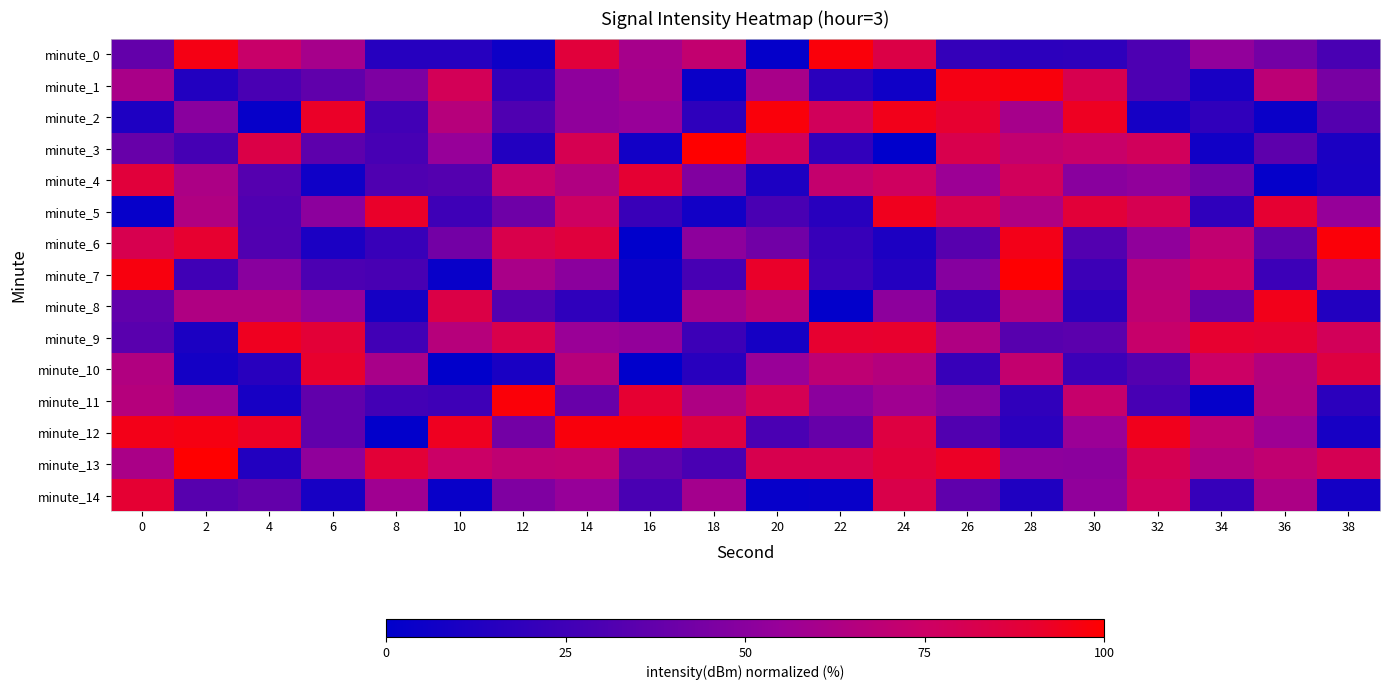

Reading left to right, transcribe all the data shown in this chart.

minute_0: 0=37.5	2=96.0	4=73.8	6=60.3	8=15.3	10=15.3	12=5.4	14=87.4	16=60.5	18=71.4	20=1.6	22=98.0	24=84.0	26=21.0	28=17.9	30=18.1	32=30.4	34=52.8	36=43.3	38=29.1
minute_1: 0=61.6	2=13.6	4=29.1	6=36.7	8=45.8	10=79.2	12=19.8	14=51.7	16=59.6	18=4.2	20=61.2	22=16.8	24=6.1	26=95.8	28=97.5	30=81.6	32=30.4	34=9.4	36=69.0	38=44.2
minute_2: 0=11.9	2=49.8	4=3.0	6=91.8	8=25.8	10=66.7	12=31.1	14=52.3	16=55.0	18=18.3	20=97.9	22=78.2	24=94.9	26=90.3	28=60.2	30=93.1	32=8.5	34=19.4	36=4.1	38=32.5
minute_3: 0=38.9	2=27.0	4=83.6	6=35.7	8=28.0	10=54.6	12=13.8	14=80.9	16=7.1	18=99.7	20=77.9	22=19.7	24=0.0	26=82.3	28=71.2	30=73.5	32=77.8	34=7.0	36=35.9	38=11.2
minute_4: 0=87.1	2=62.8	4=33.1	6=5.9	8=31.1	10=32.5	12=73.6	14=64.2	16=89.6	18=47.4	20=11.6	22=71.9	24=76.7	26=56.5	28=77.8	30=49.6	32=52.6	34=42.9	36=2.1	38=10.4
minute_5: 0=2.7	2=64.1	4=31.4	6=51.1	8=91.6	10=24.8	12=41.1	14=76.2	16=22.7	18=7.3	20=28.9	22=15.9	24=93.9	26=81.5	28=63.8	30=88.0	32=81.1	34=18.4	36=90.1	38=54.2
minute_6: 0=81.5	2=90.5	4=31.8	6=10.7	8=22.6	10=42.8	12=82.5	14=86.9	16=0.2	18=51.3	20=41.9	22=22.0	24=11.7	26=33.8	28=95.2	30=32.3	32=52.2	34=70.9	36=36.4	38=98.1
minute_7: 0=97.2	2=25.0	4=50.0	6=30.0	8=28.4	10=3.2	12=61.4	14=50.5	16=4.7	18=27.8	20=91.7	22=23.8	24=14.2	26=49.2	28=99.6	30=24.1	32=67.7	34=76.8	36=23.6	38=73.4
minute_8: 0=36.8	2=63.7	4=63.8	6=53.9	8=8.7	10=84.3	12=32.1	14=18.4	16=3.6	18=59.5	20=68.3	22=1.2	24=51.5	26=22.5	28=65.0	30=17.2	32=69.6	34=38.7	36=94.6	38=13.4
minute_9: 0=34.1	2=11.0	4=93.4	6=88.6	8=25.7	10=66.5	12=82.5	14=55.9	16=53.3	18=24.0	20=8.9	22=90.6	24=90.9	26=63.8	28=33.9	30=34.9	32=73.2	34=90.6	36=89.5	38=78.7
minute_10: 0=64.7	2=8.0	4=15.9	6=90.7	8=61.1	10=0.4	12=9.8	14=66.8	16=0.0	18=15.8	20=55.2	22=69.7	24=65.7	26=22.3	28=71.8	30=23.6	32=32.5	34=75.3	36=65.4	38=85.7
minute_11: 0=66.2	2=57.2	4=9.0	6=36.8	8=26.4	10=24.3	12=98.3	14=39.4	16=90.0	18=63.6	20=80.2	22=50.5	24=58.1	26=49.5	28=19.3	30=72.8	32=28.0	34=2.0	36=65.0	38=17.5
minute_12: 0=95.0	2=96.3	4=92.4	6=37.1	8=1.1	10=93.7	12=43.0	14=97.6	16=97.3	18=86.1	20=29.4	22=38.6	24=85.9	26=31.7	28=16.7	30=56.0	32=94.5	34=70.1	36=57.4	38=9.4
minute_13: 0=61.9	2=100.0	4=13.7	6=52.1	8=88.6	10=74.7	12=70.2	14=70.8	16=36.0	18=29.3	20=81.7	22=81.7	24=87.5	26=92.2	28=51.4	30=50.4	32=80.5	34=65.5	36=70.8	38=80.3
minute_14: 0=89.8	2=33.8	4=37.6	6=9.0	8=58.2	10=3.1	12=46.8	14=54.6	16=28.6	18=59.5	20=2.6	22=3.3	24=83.0	26=36.1	28=12.4	30=52.5	32=77.7	34=21.4	36=62.7	38=8.2